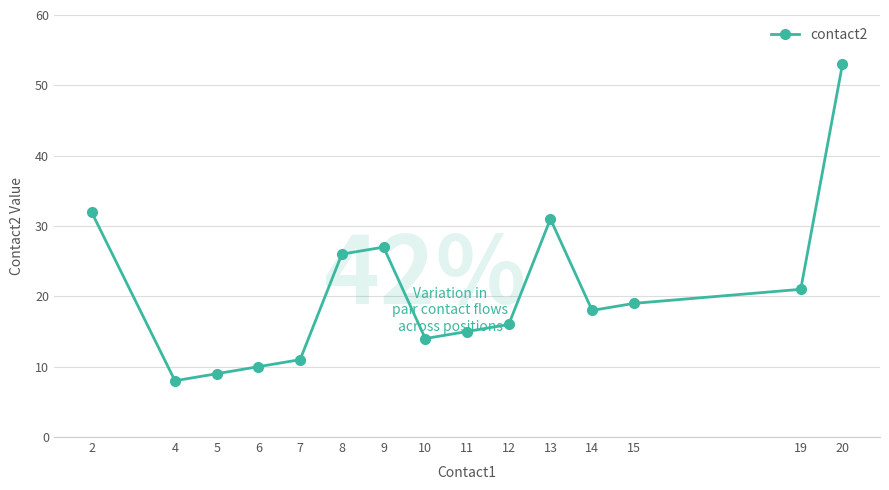

At which category does the chart reach its peak across all series?

20